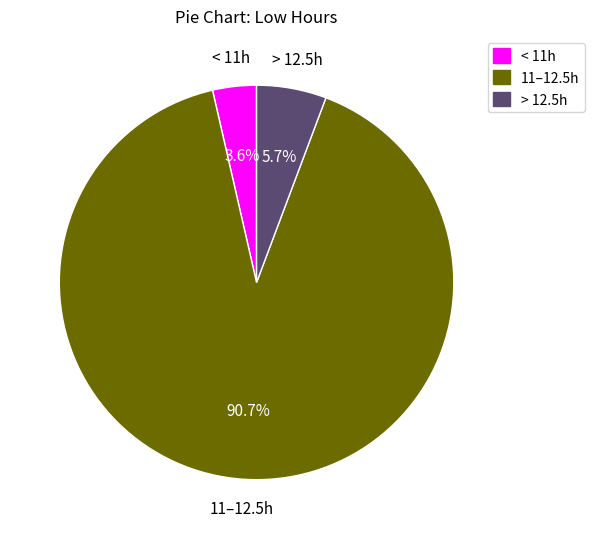

Is there a majority slice in this chart?

Yes